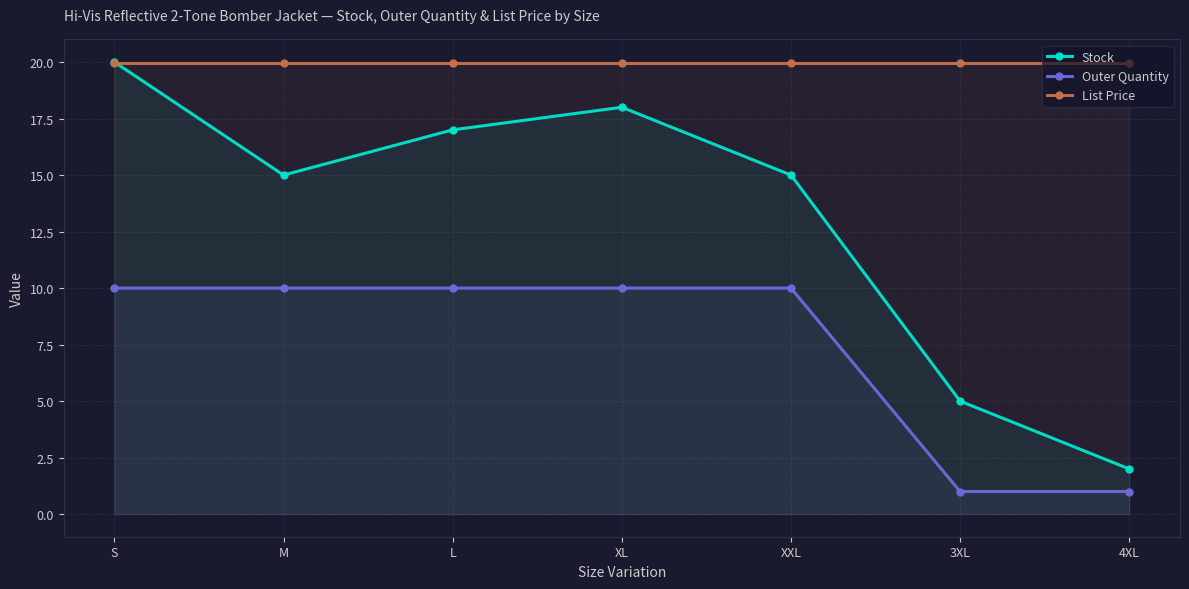

Where is Outer Quantity nearest to the value 5?

3XL